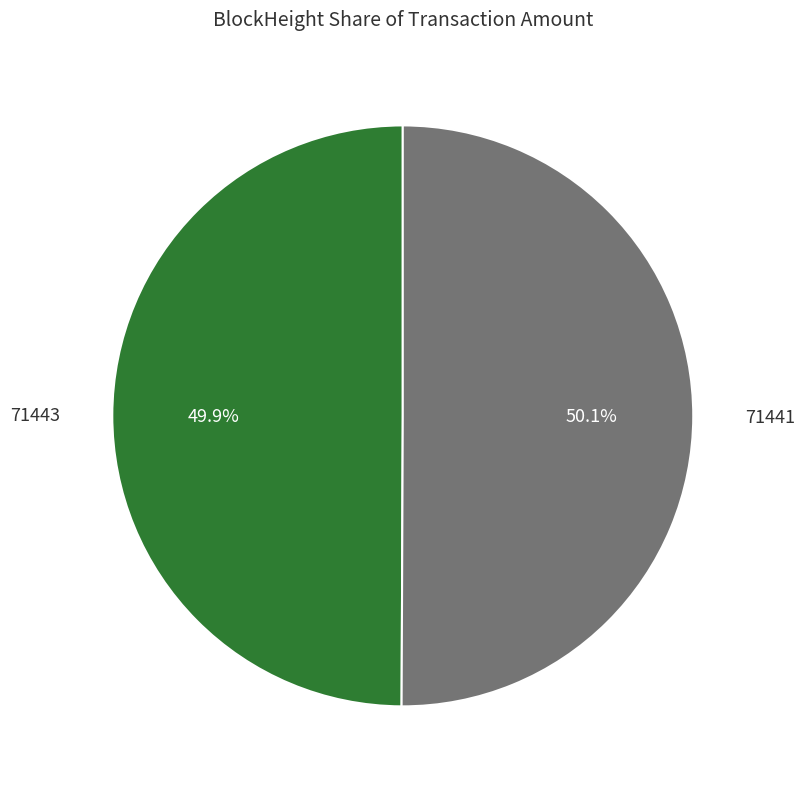

Is the sum of 71443 and 71441 greater than half?

Yes